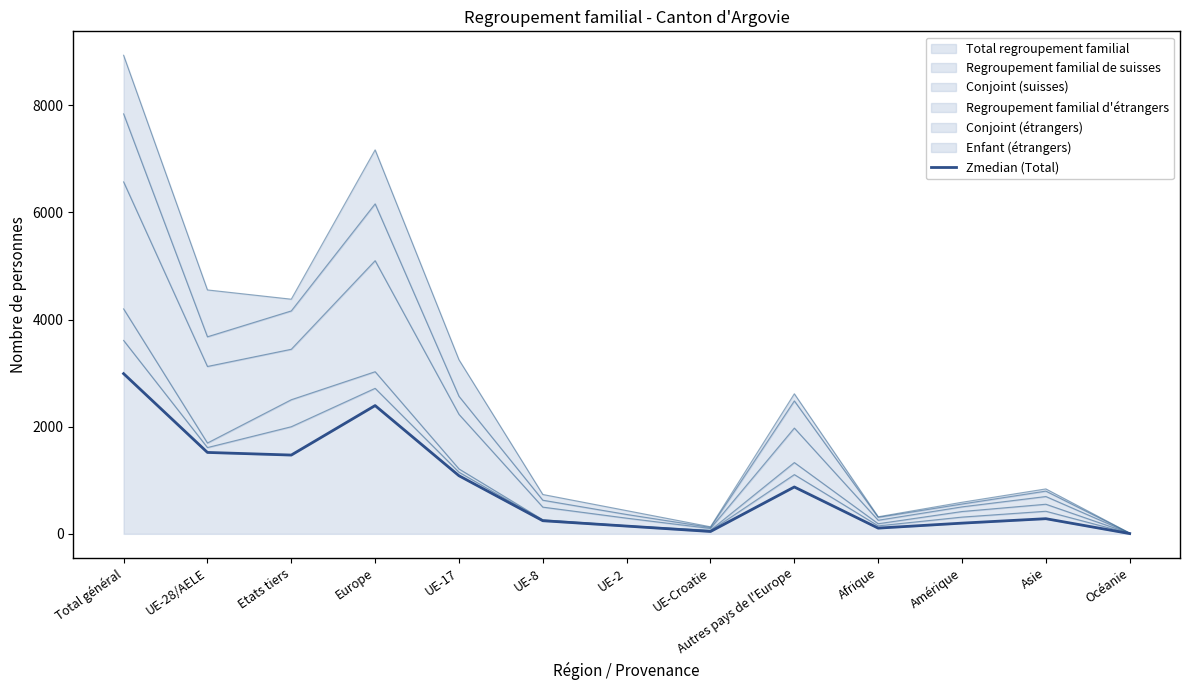

Which has a higher value, Océanie or Afrique?

Afrique